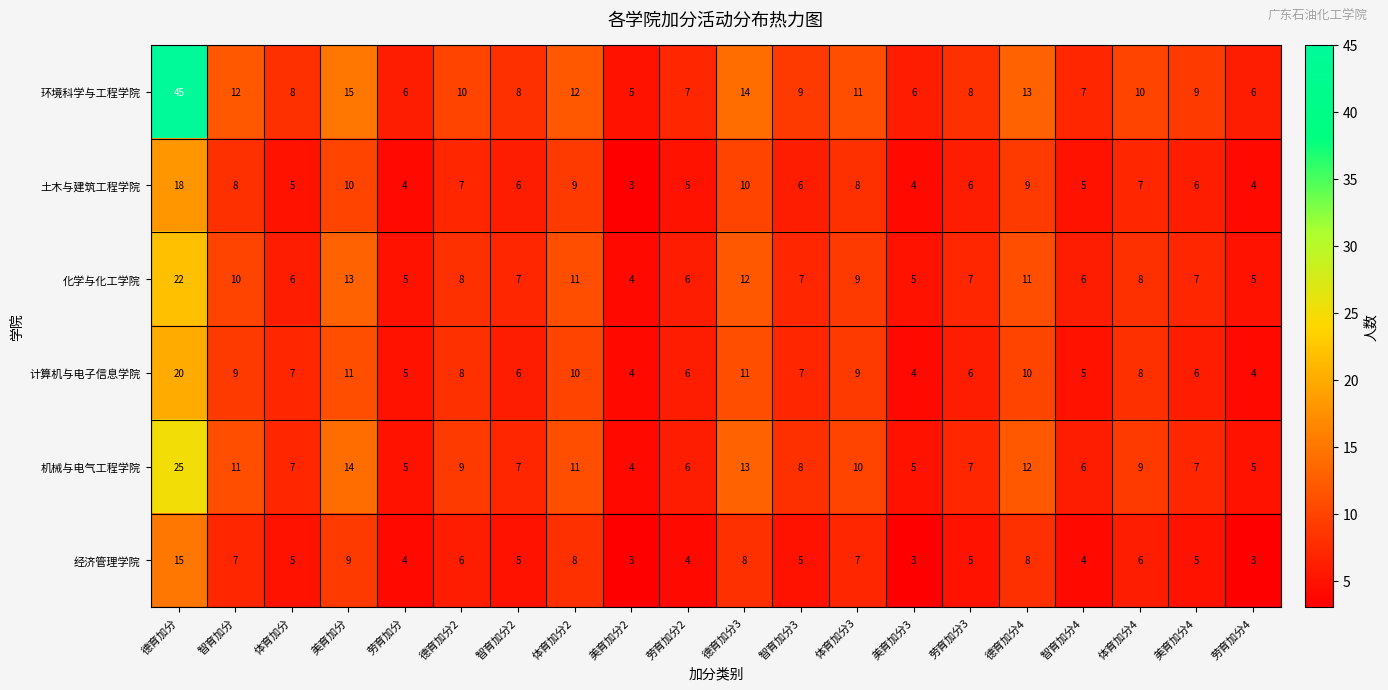

What is the total value across all series at 德育加分?

145